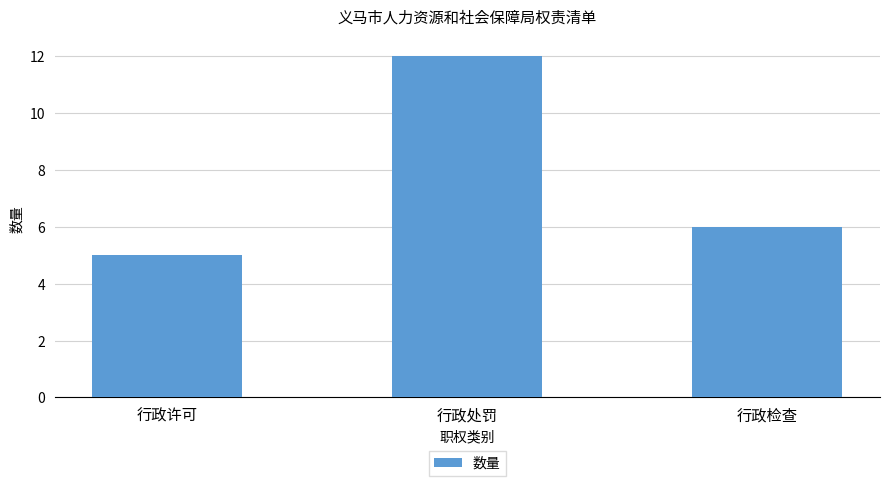

True or false: the data shows 8 at 行政许可.

False